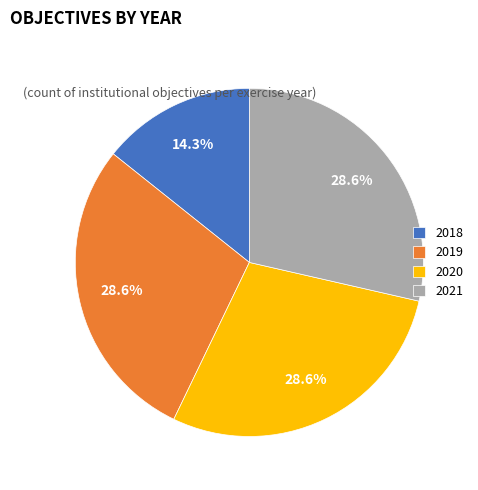

How many segments does this pie chart have?

4